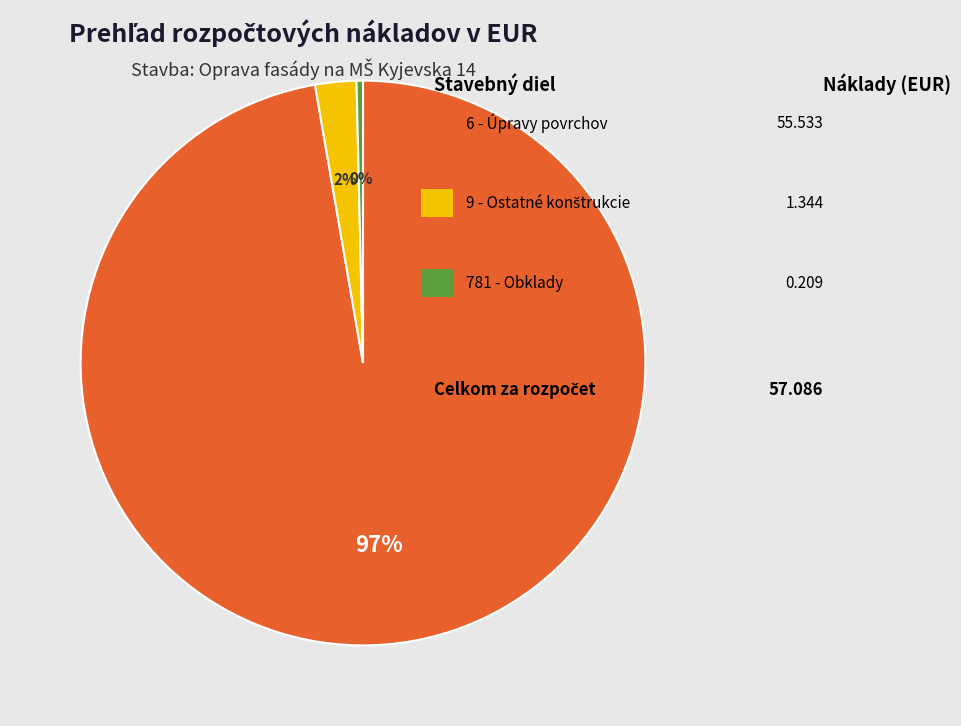

Is there any slice that represents more than half of the pie?

Yes